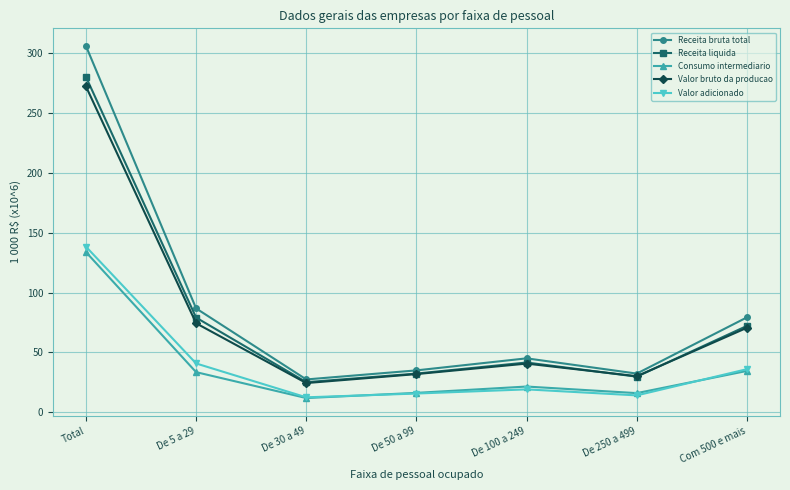

What is the spread (max minus min) of values at De 250 a 499?

18.2